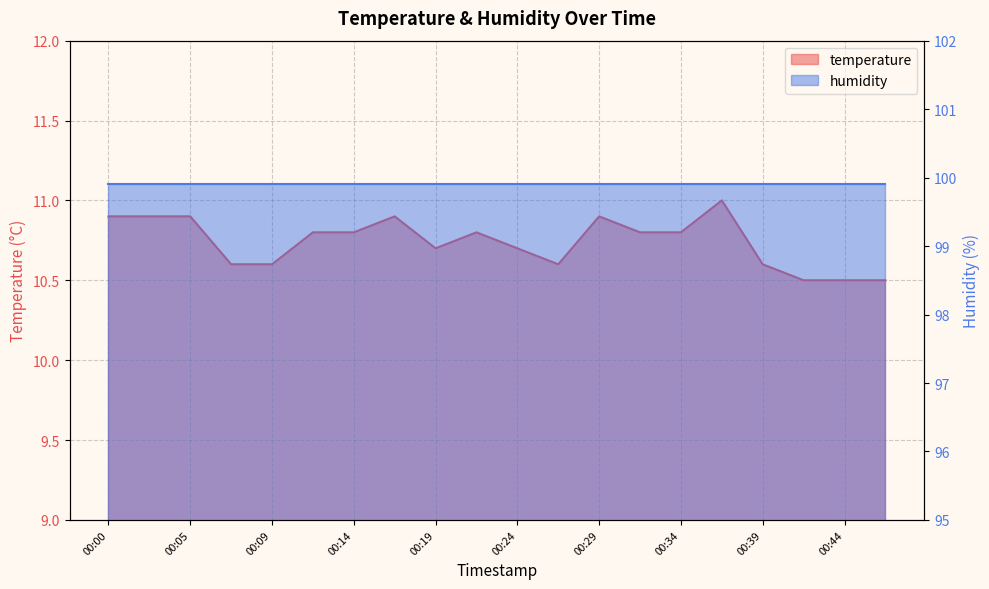

Where is the first local minimum?

00:19